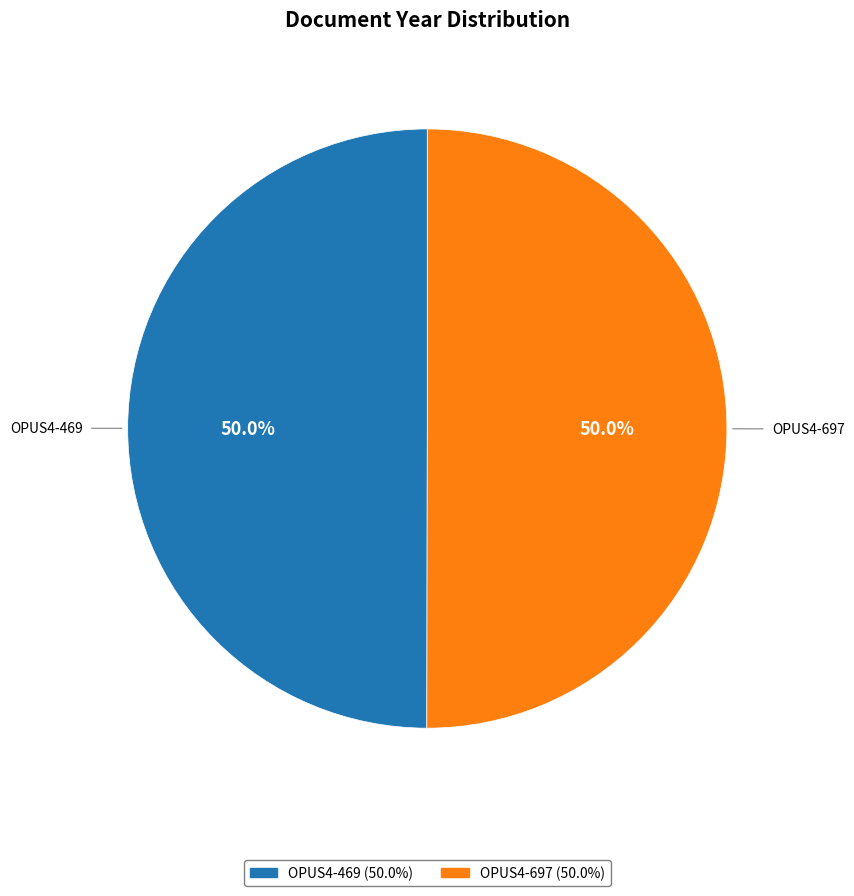

Approximately how many times larger is the value at OPUS4-697 compared to OPUS4-469?

1.0